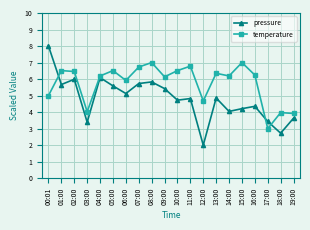

What are all the series names shown in the legend?

pressure, temperature